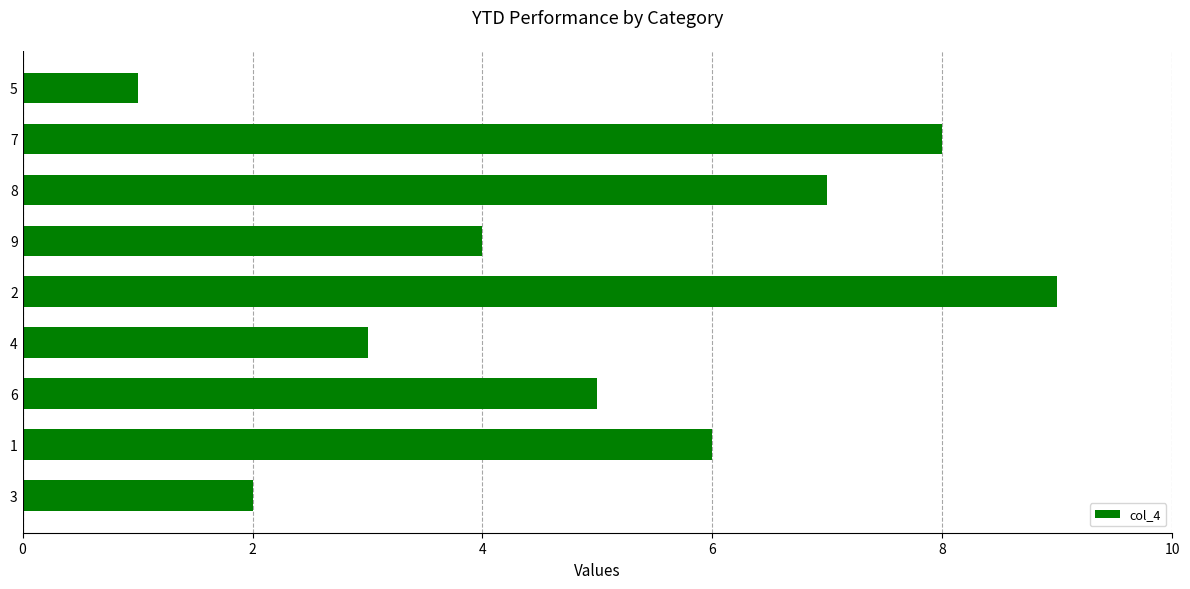

List the labels in order of value, smallest first.

5, 3, 4, 9, 6, 1, 8, 7, 2